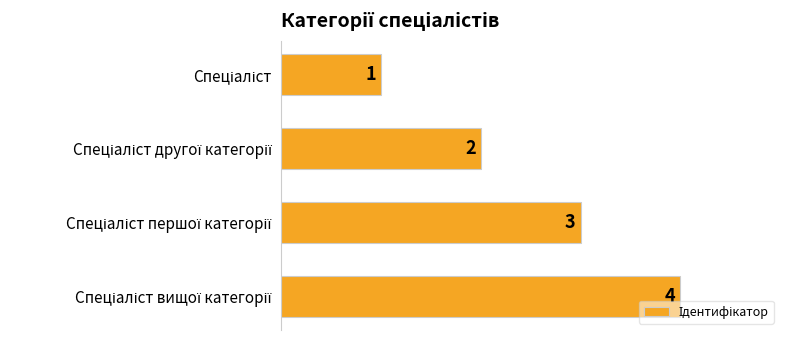

What is the sum of all values?

10